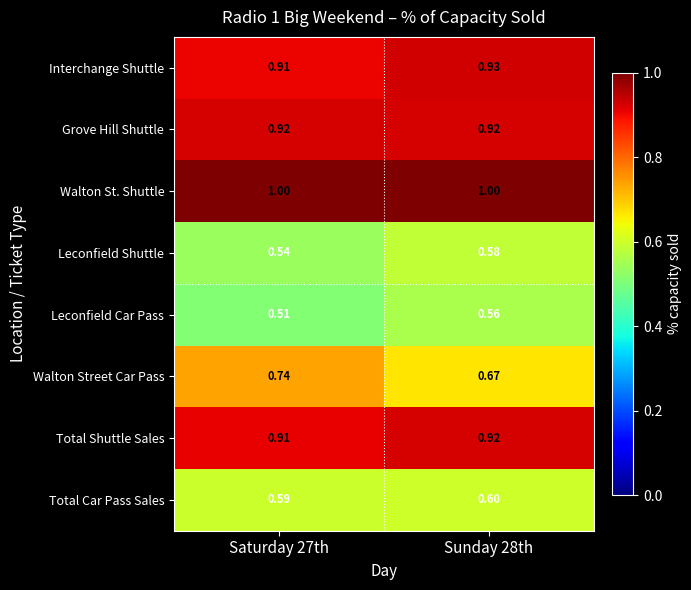

Which series has the largest total across all categories?

Walton St. Shuttle